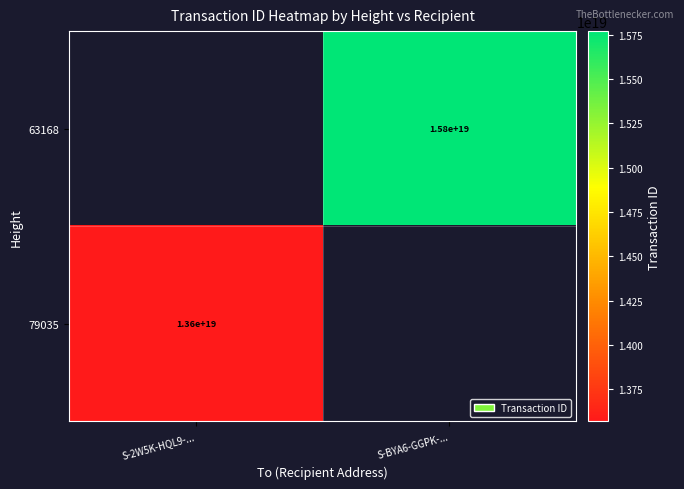

The value of 79035 at S-2W5K-HQL9-... is 13600000000000000000. True or false?

True